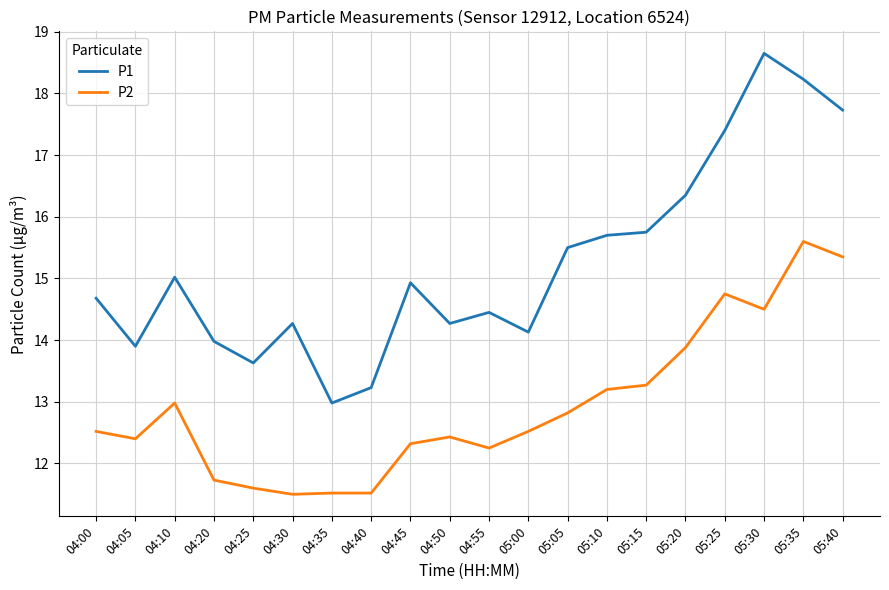

Which series has the widest spread of values?

P1